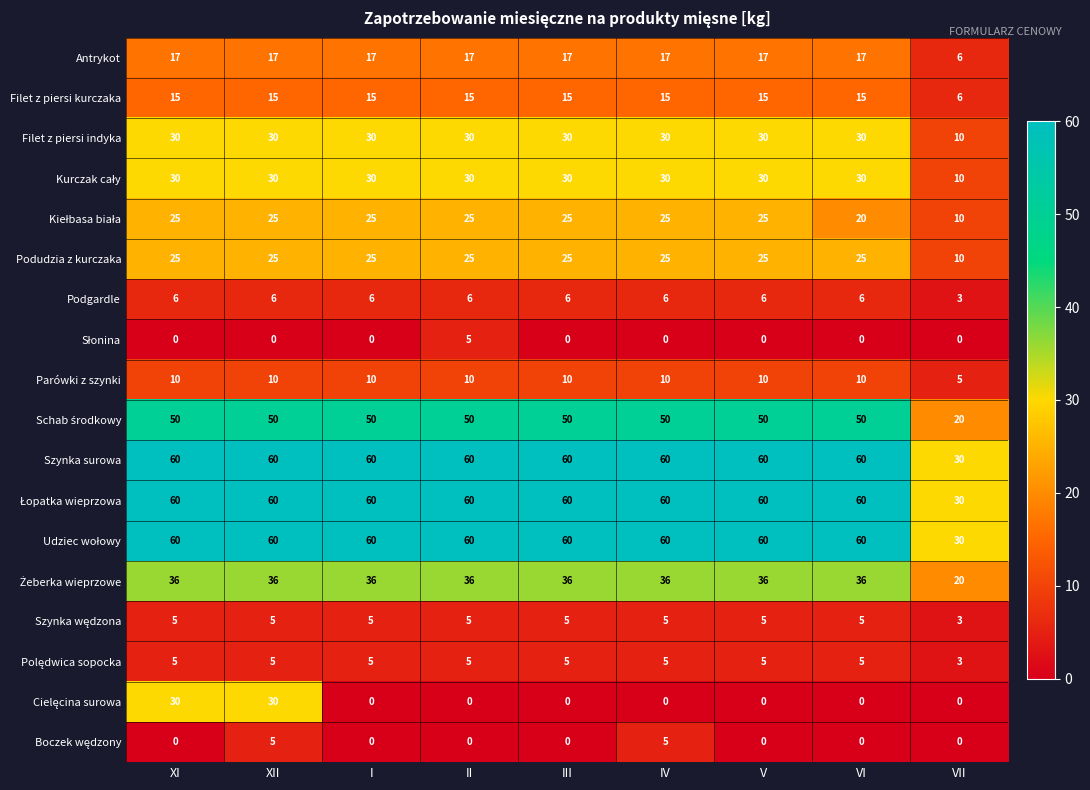

What is the difference between the highest and lowest values at III?

60